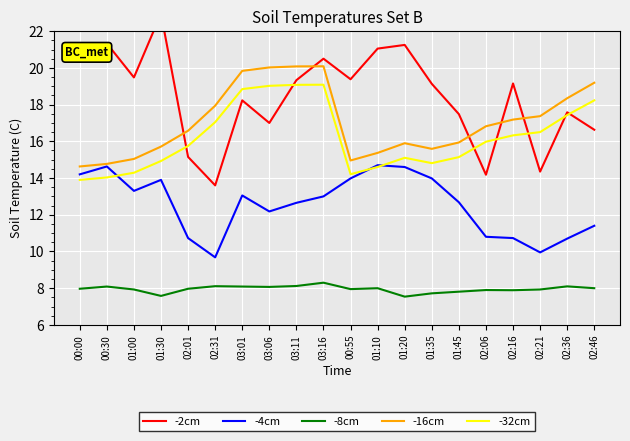

What is the difference between the -32cm values at 02:01 and 01:45?

0.6